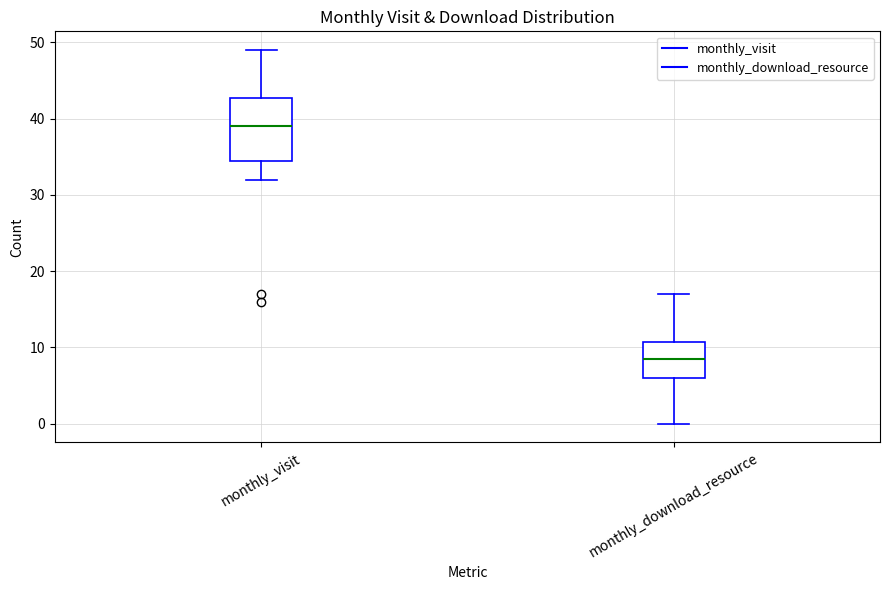

Where does the median line of the box for monthly_visit sit on the y-axis? The values are not printed on the chart, so give them approximately, as read against the axis.

39